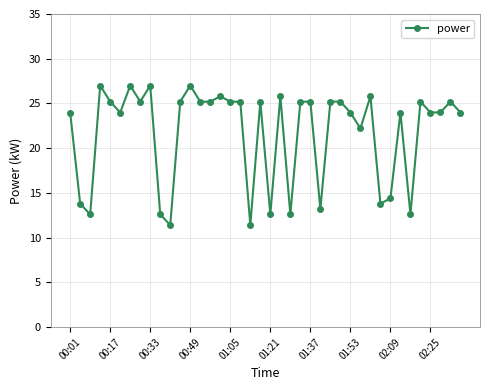

What is the difference between the second highest and second lowest values?

15.6